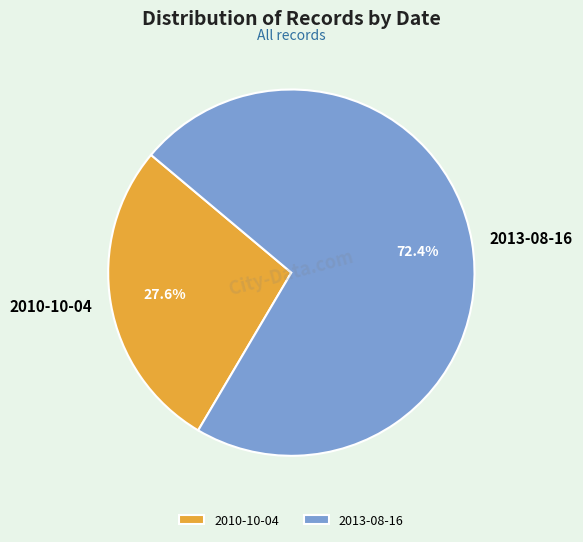

Does 2010-10-04 represent more than half of the total?

No